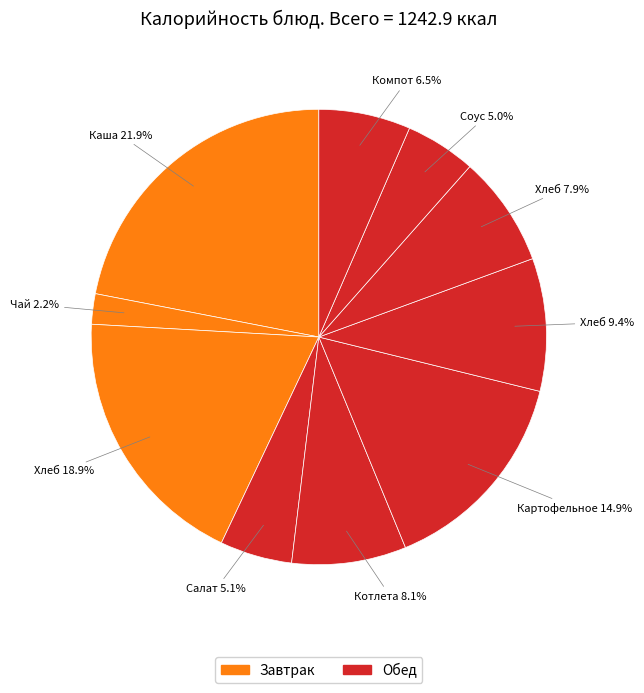

Rank the categories by value from lowest to highest.

Чай с сахаром, Соус белый основной, Салат из свеклы с черносливом, Компот из смеси сухофруктов, Хлеб ржано-пшеничный, Котлета рыбная любительская, Хлеб пшеничный (обед), Картофельное пюре, Хлеб пшеничный (завтрак), Каша вязкая молочная овсяная